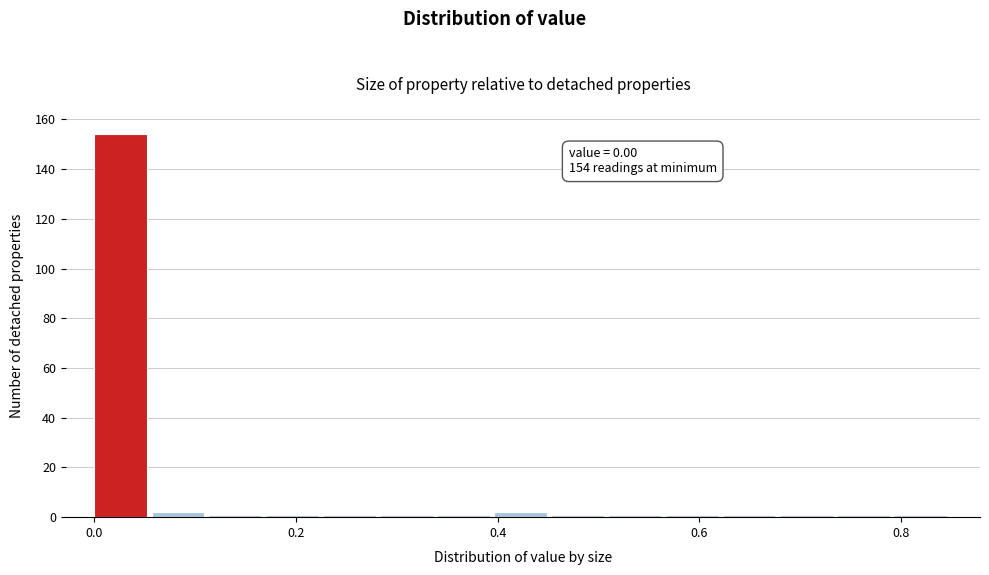

Around what value on the x-axis is the tallest bar? Give the approximate position of its centre, as read against the axis.

0.02